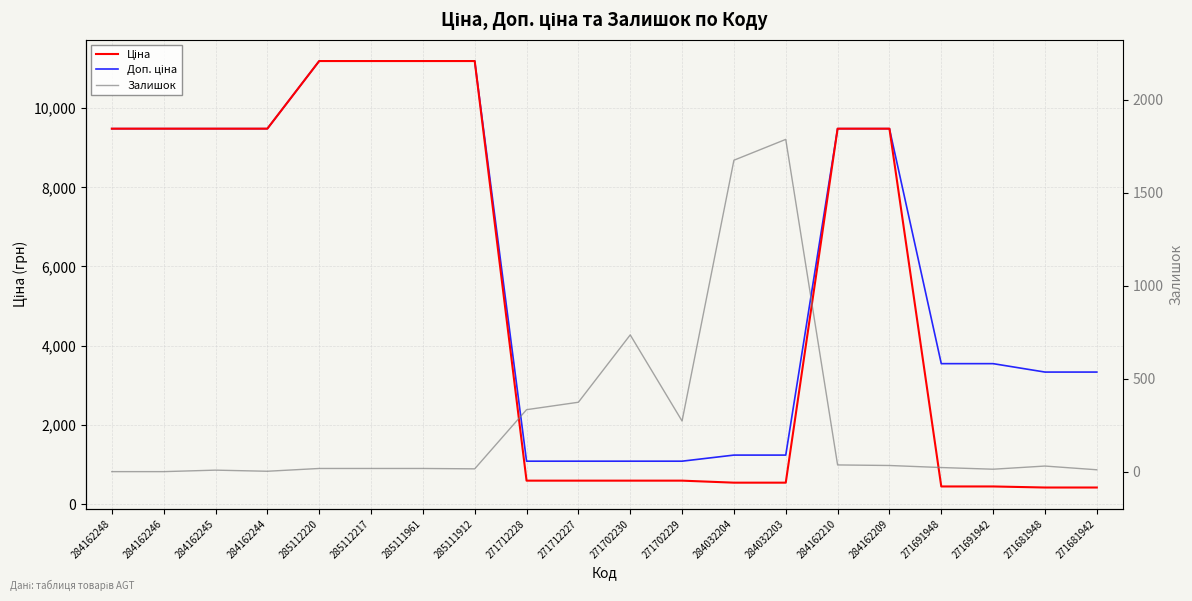

Which series changed the most between 284162246 and 271702230?

Ціна